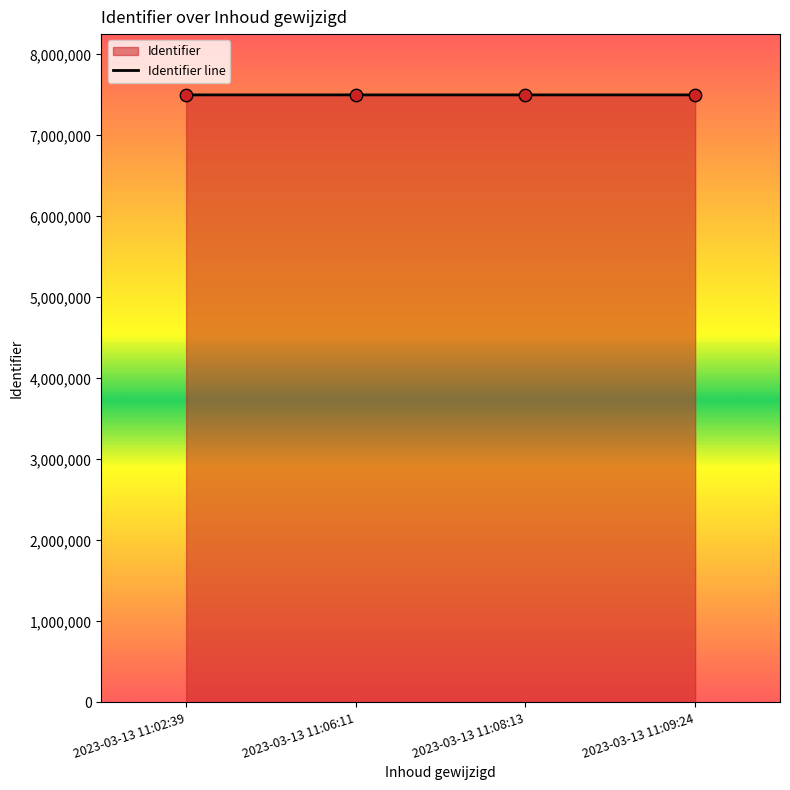

Between 2023-03-13 11:08:13 and 2023-03-13 11:02:39, which is larger?

2023-03-13 11:08:13